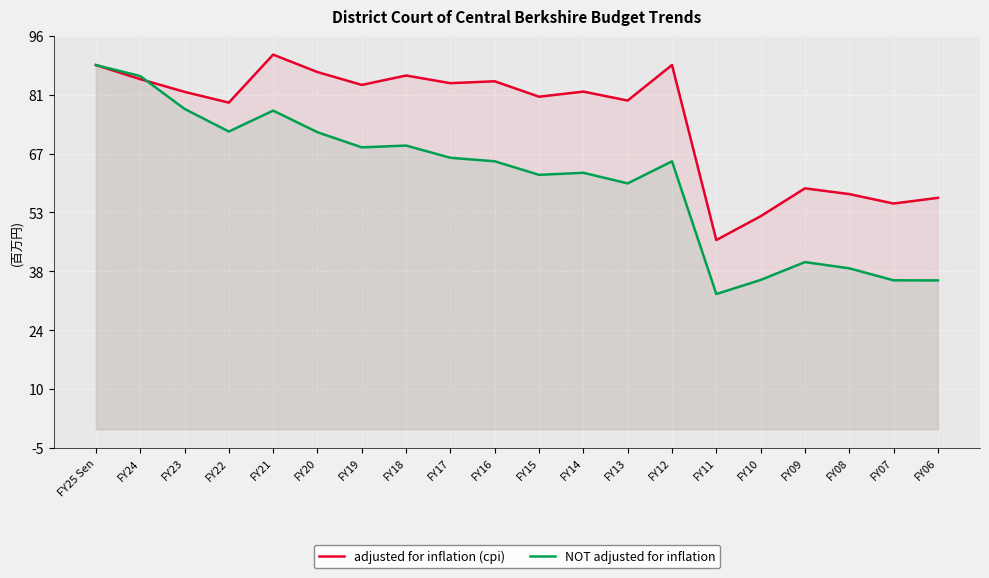

Where does the NOT adjusted for inflation series first go above 65202267?

FY25 Sen